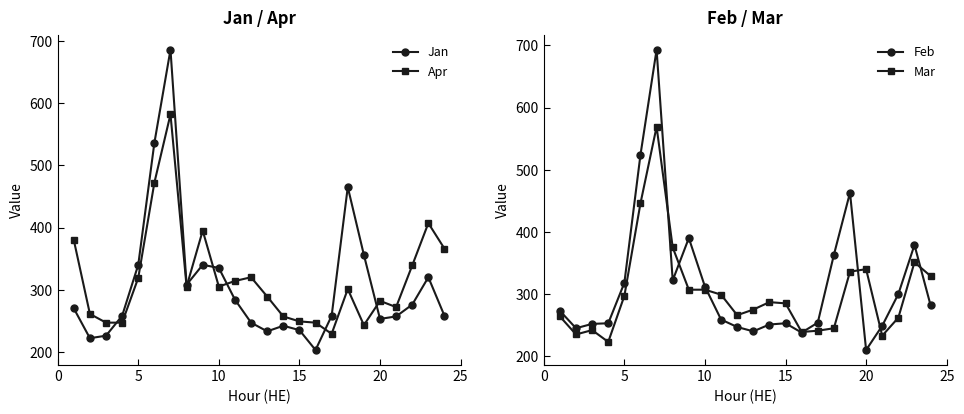

True or false: Jan and Feb intersect in this chart.

True